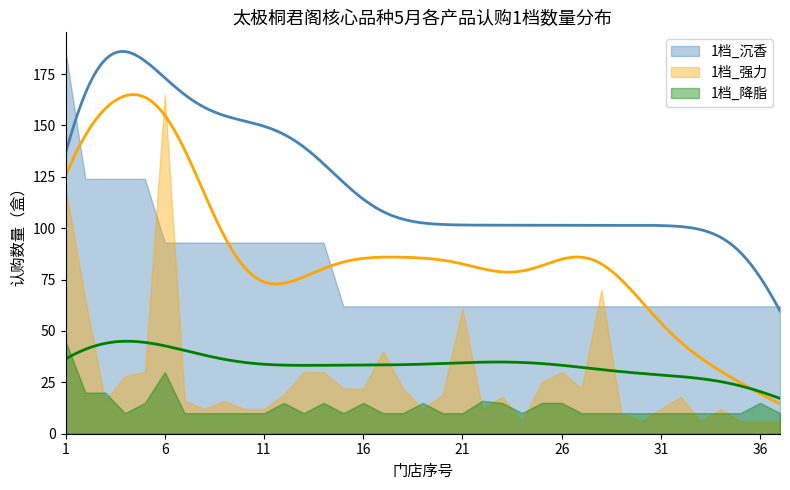

At how many categories does at least one series exceed 176?

1